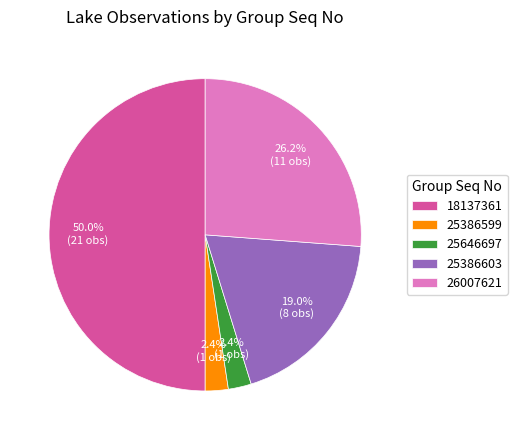

What is the largest slice in the pie chart?

18137361